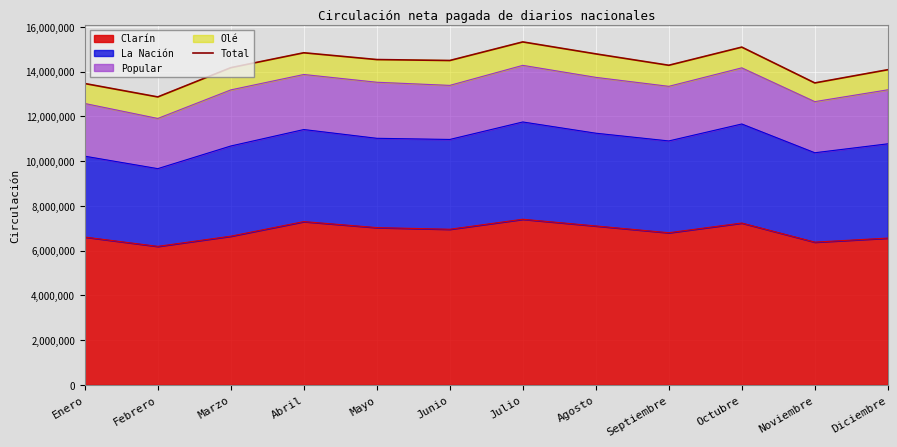

Where does the data first go above 14499330?

Abril